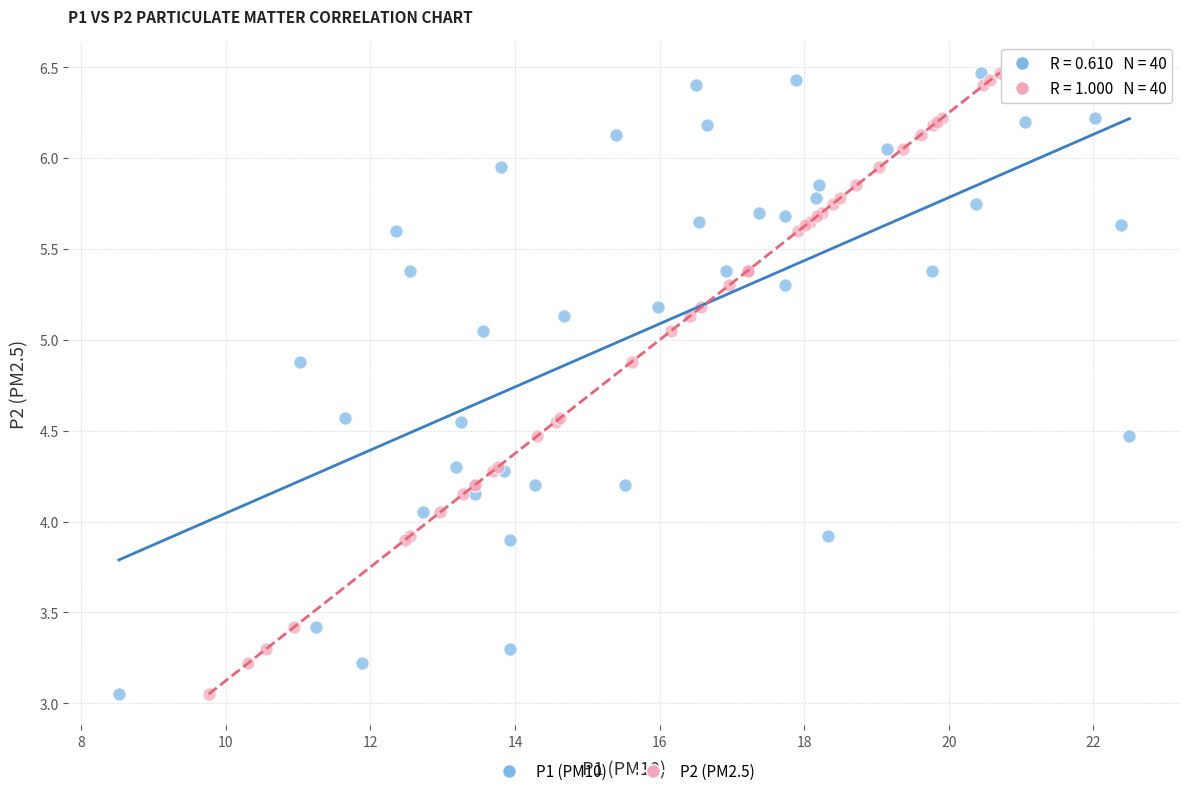

What are all the series names shown in the legend?

P1 (PM10), P2 (PM2.5)